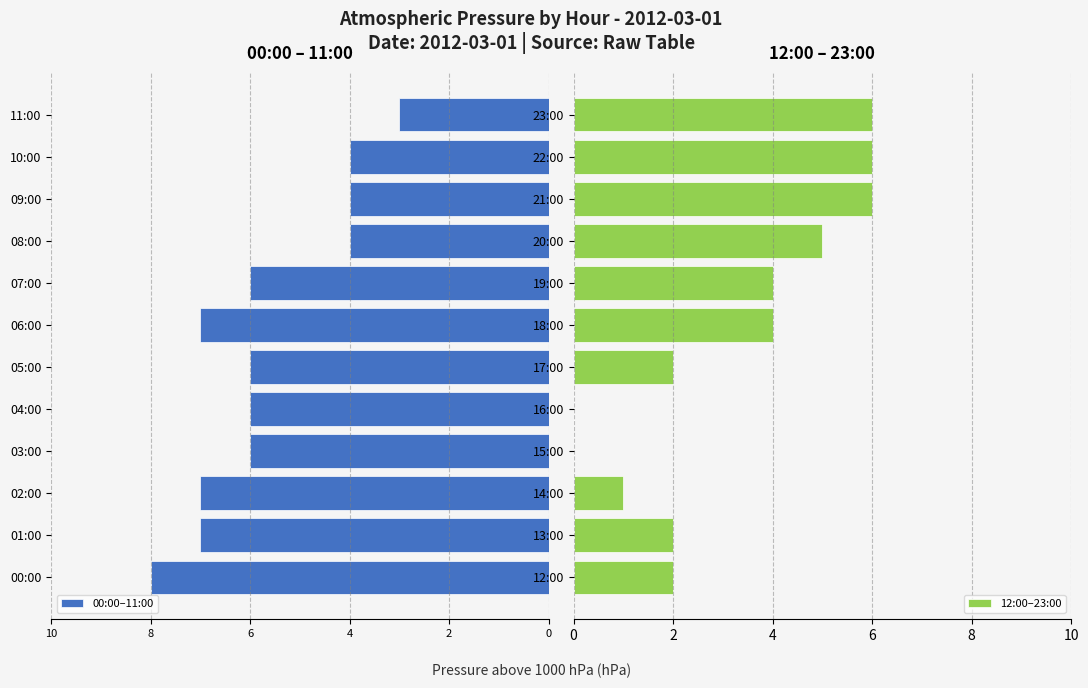

Is it true that 12:00–23:00 equals -2 at 16:00?

False